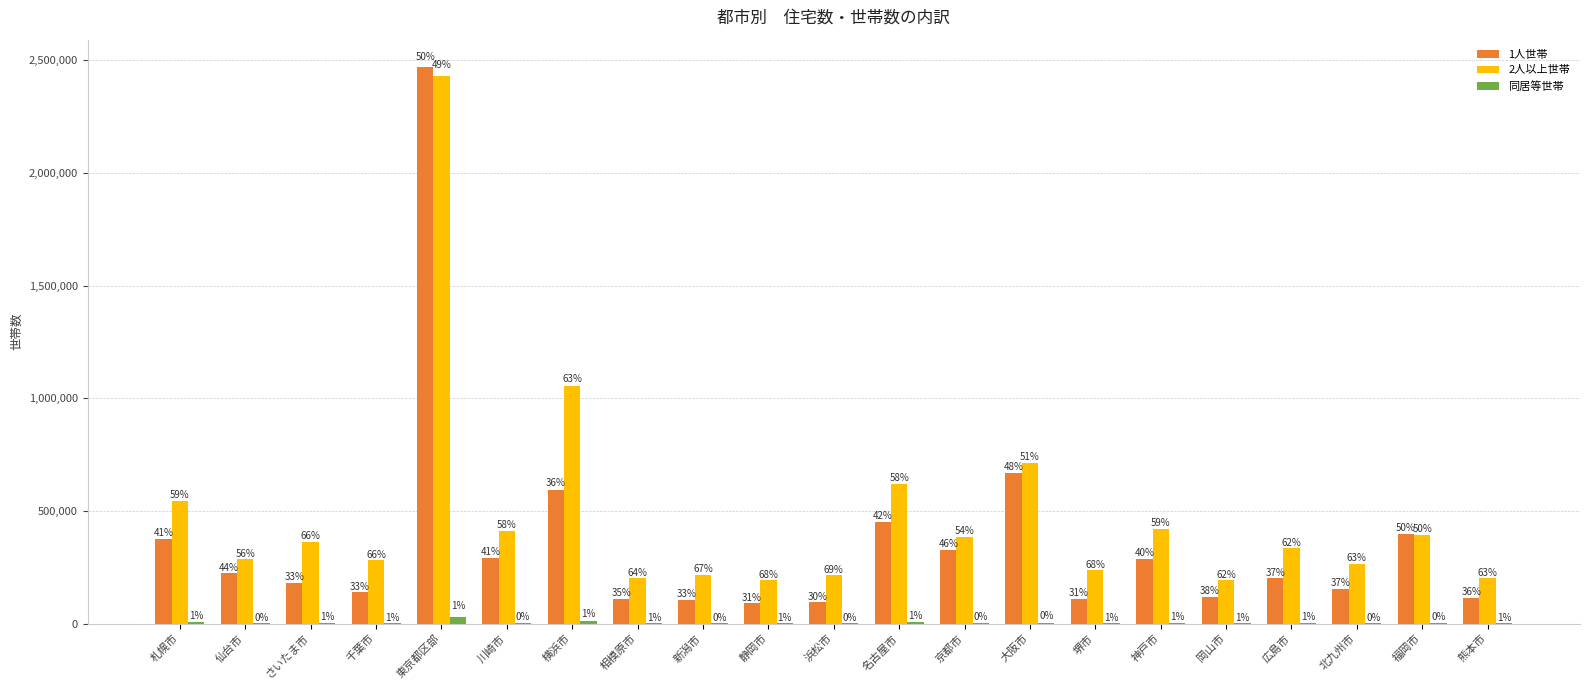

How many groups of bars are there?

21